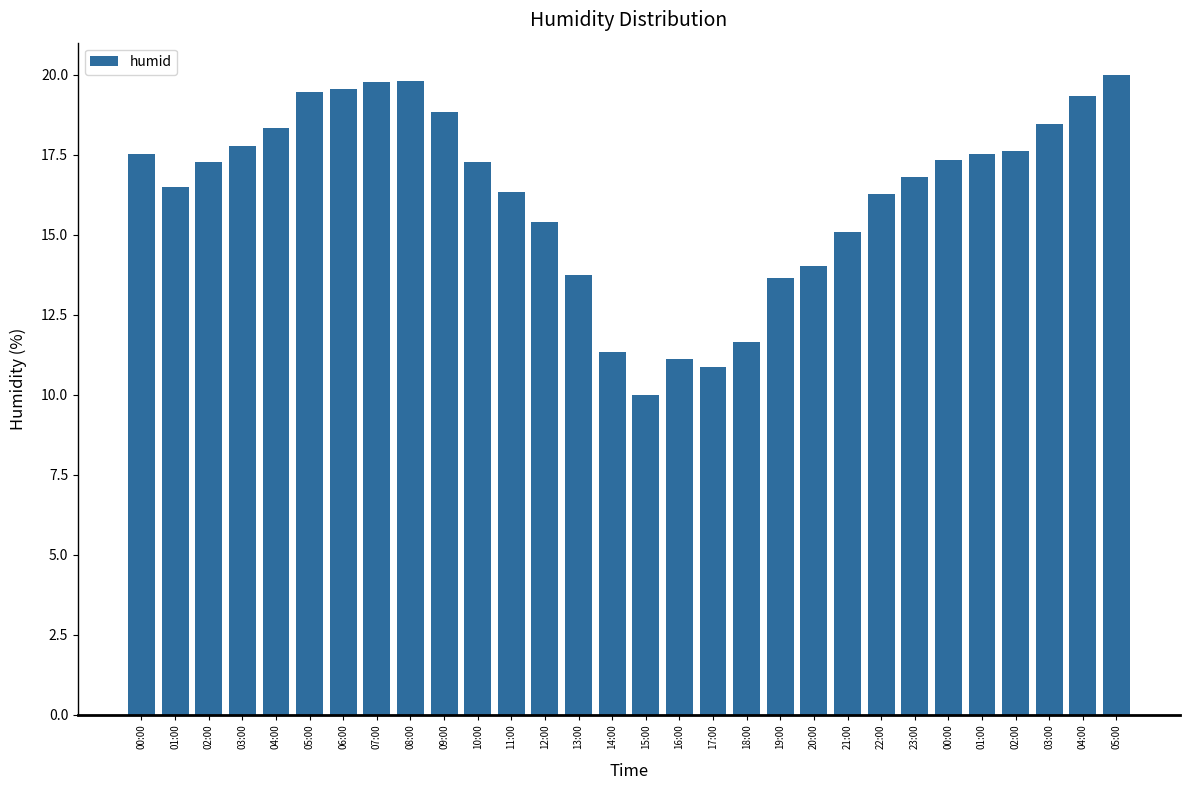

Does the chart contain any negative values?

No